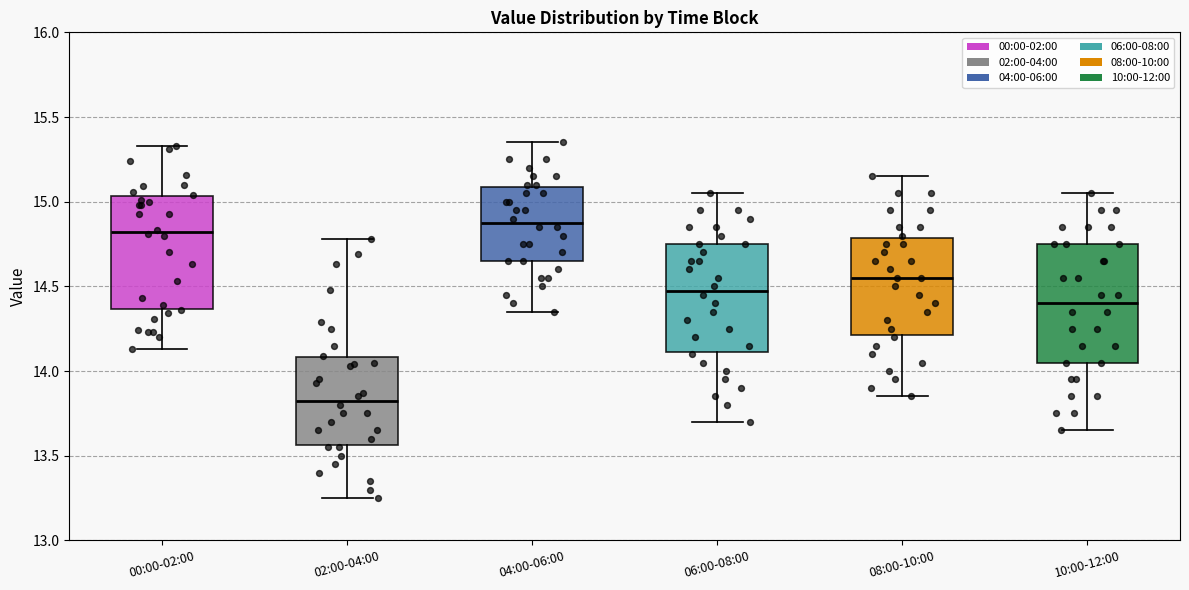

Where is the lower edge of the box for 08:00-10:00 on the y-axis? The values are not printed on the chart, so give them approximately, as read against the axis.

14.20